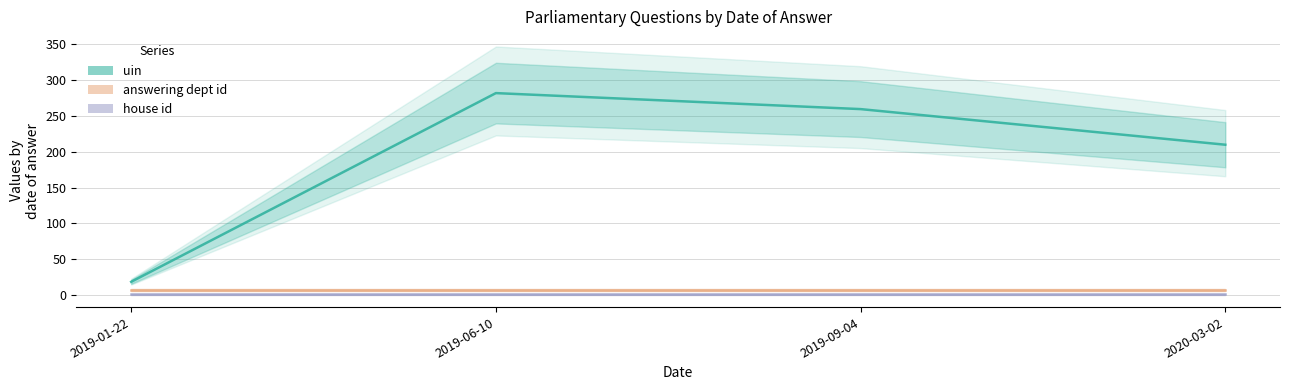

True or false: uin and house id cross at least once.

False